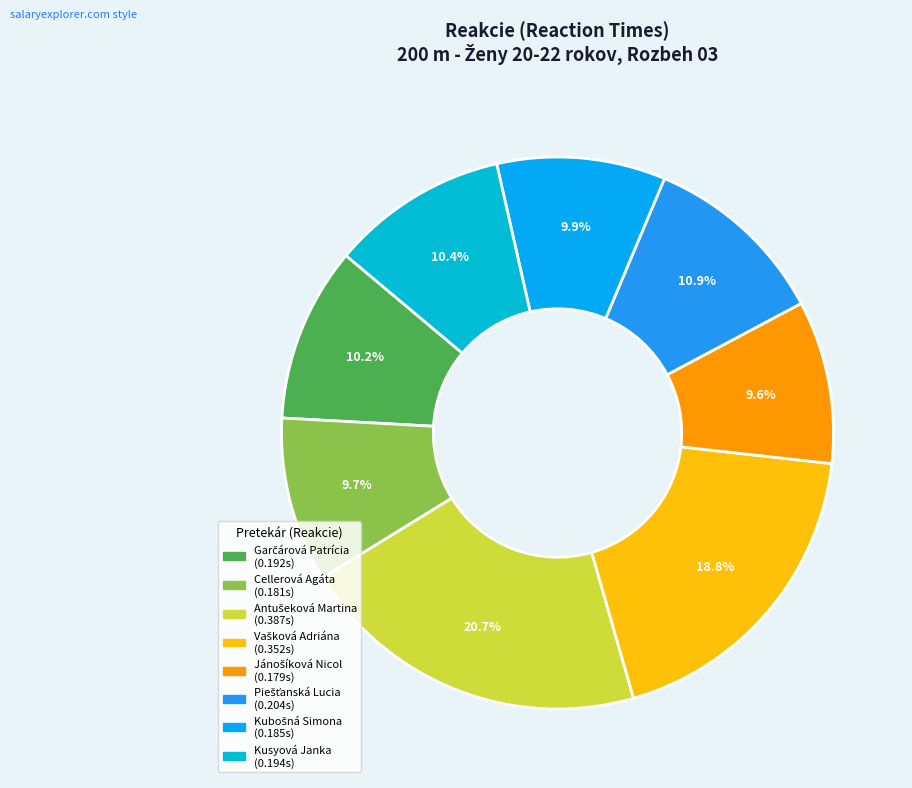

To the nearest percent, what is the combined percentage of Vašková Adriána and Jánošíková Nicol?

28%